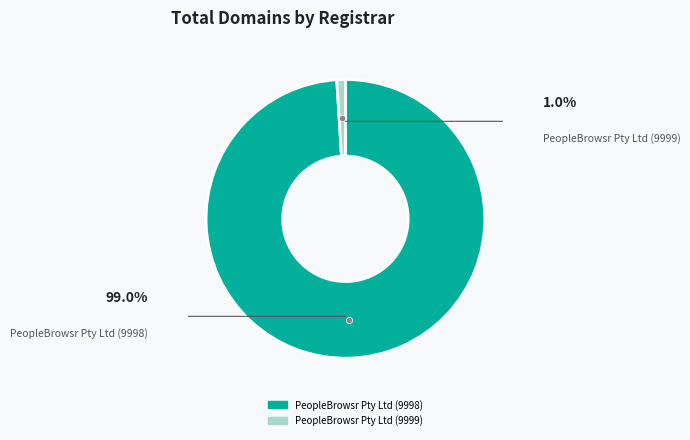

Rank the categories by value from highest to lowest.

PeopleBrowsr Pty Ltd (9998), PeopleBrowsr Pty Ltd (9999)